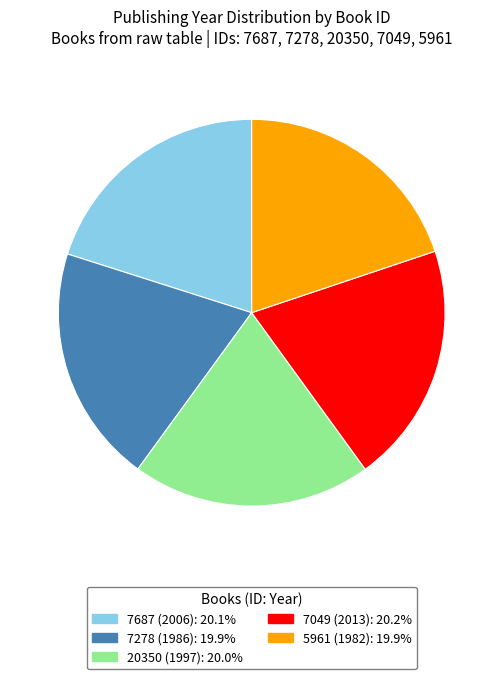

Does 20350 (1997) represent more than half of the total?

No